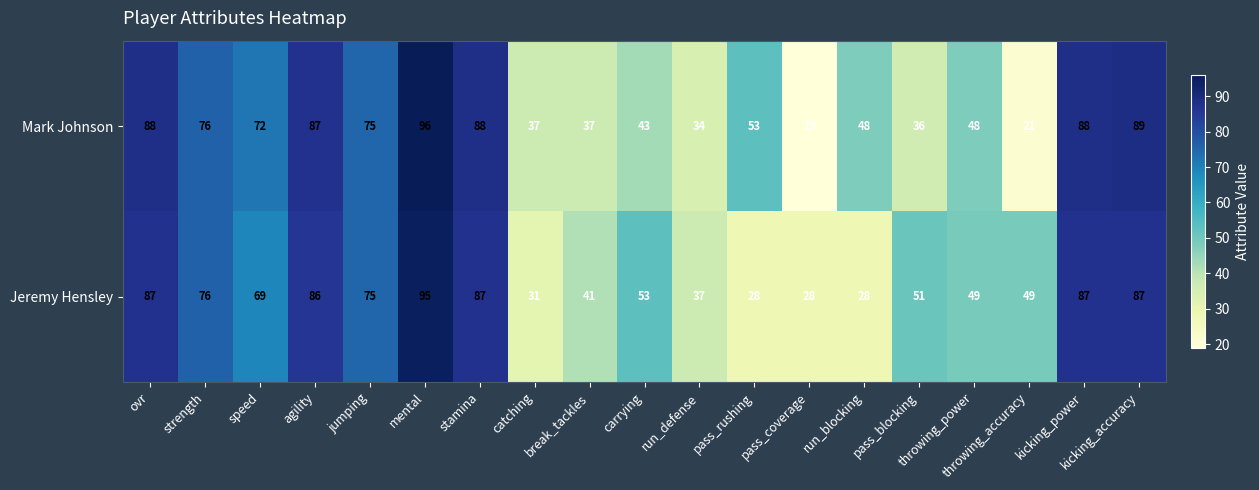

What is the minimum value shown in the chart?

19